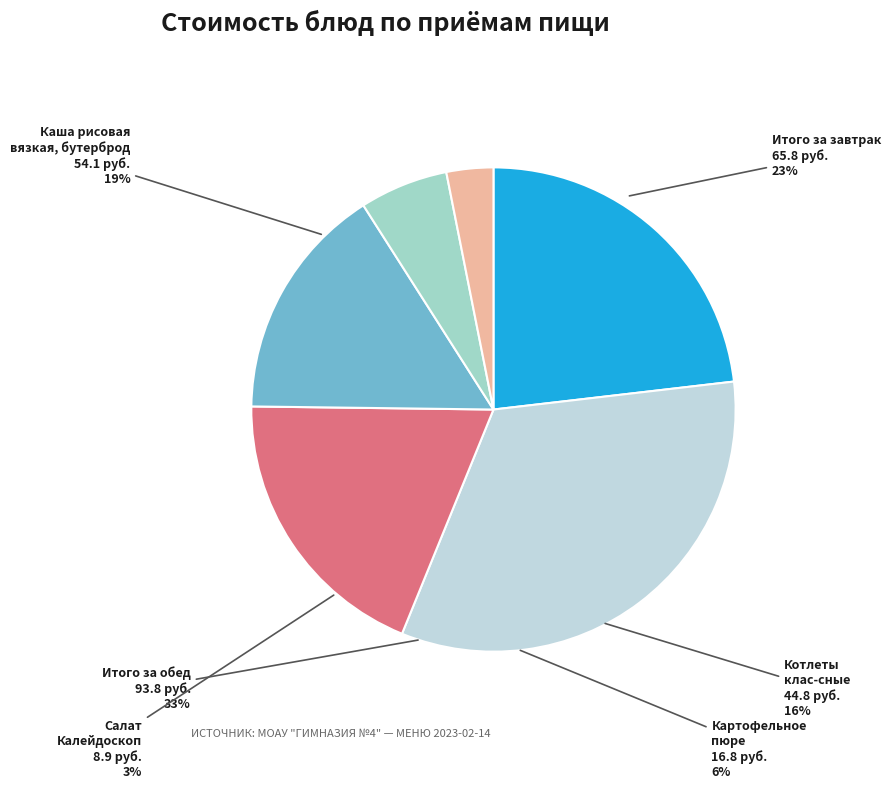

Which category has the biggest portion of the pie?

Итого за обед